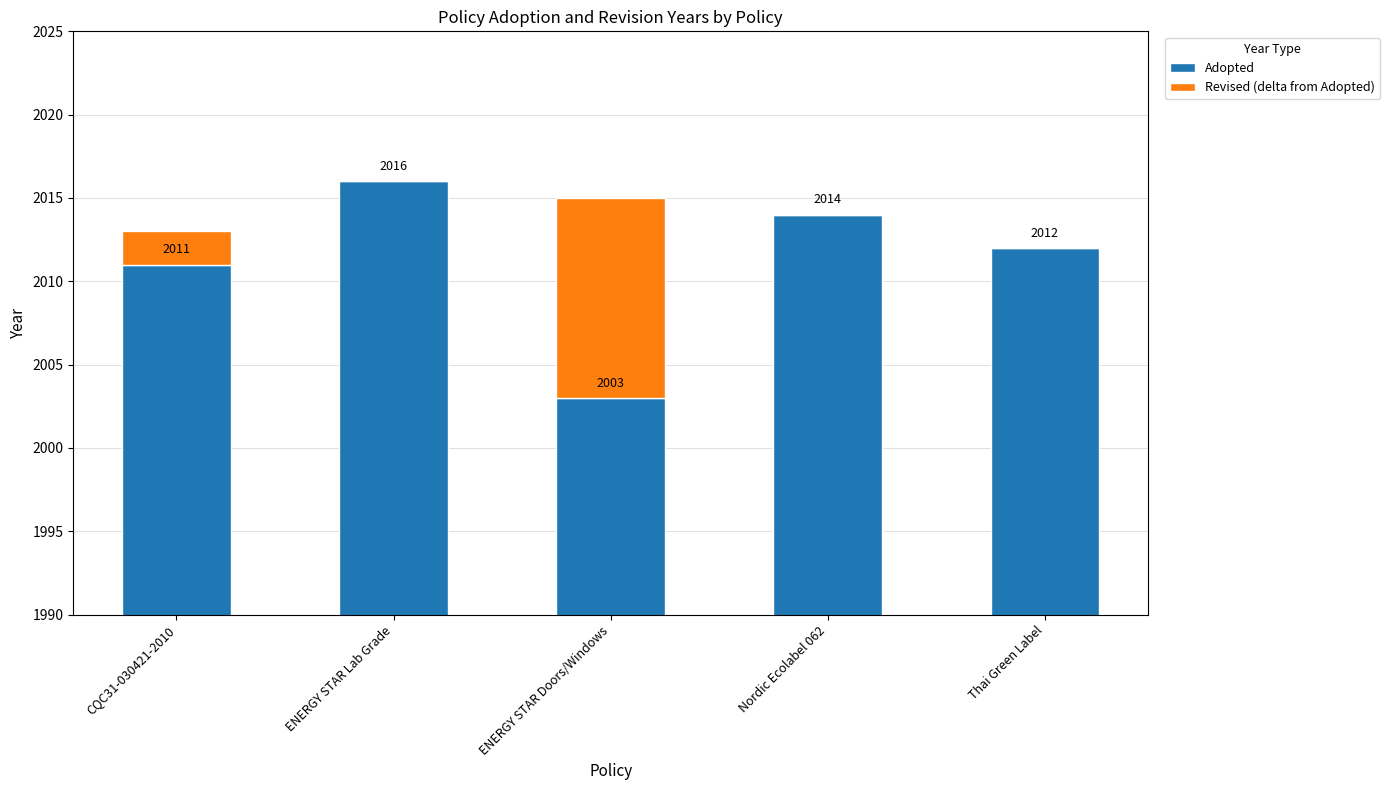

At which label does Adopted first exceed 2012?

ENERGY STAR Lab Grade